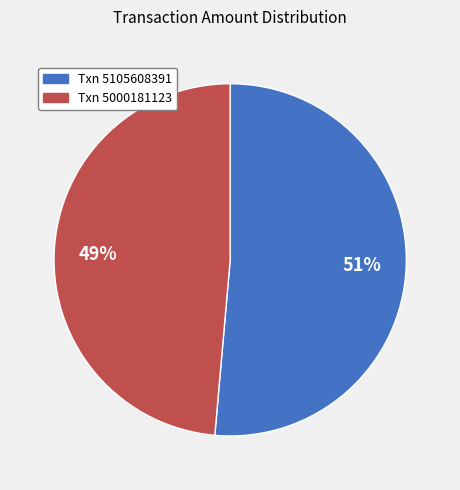

Is there a majority slice in this chart?

Yes